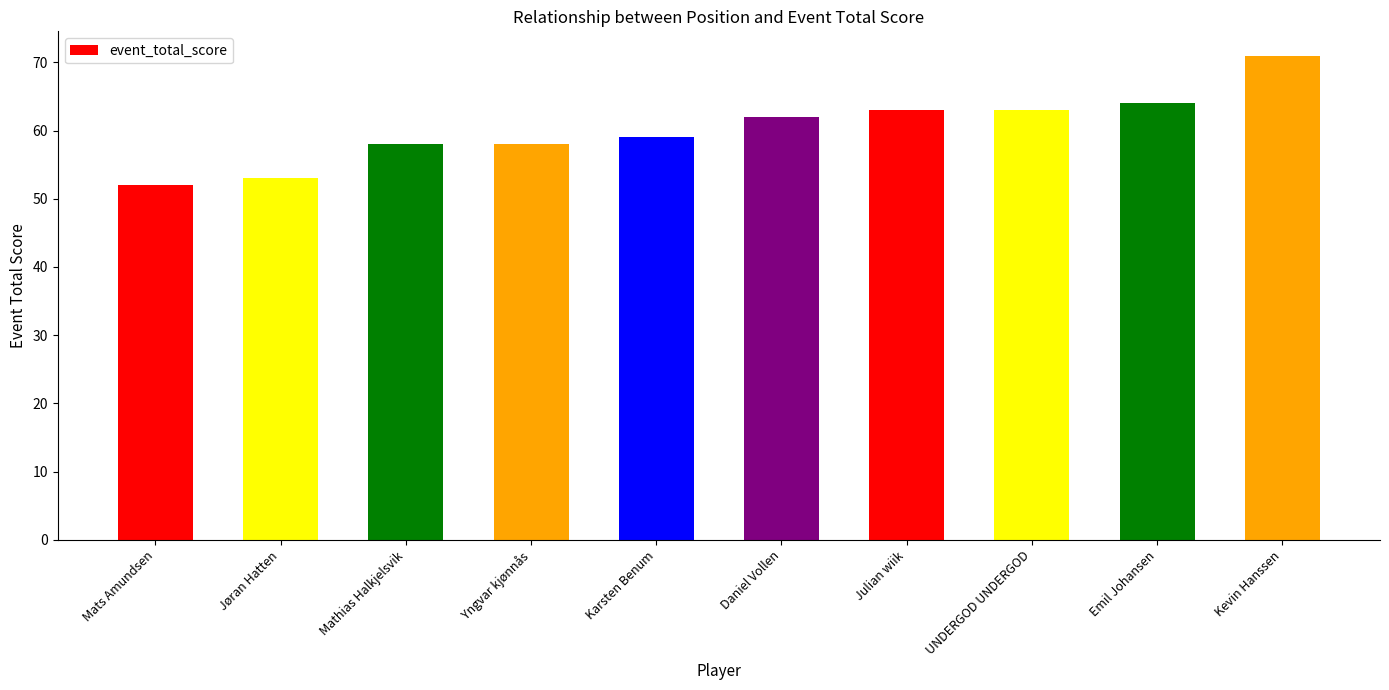

What is the value of the 4th bar from the left?

58